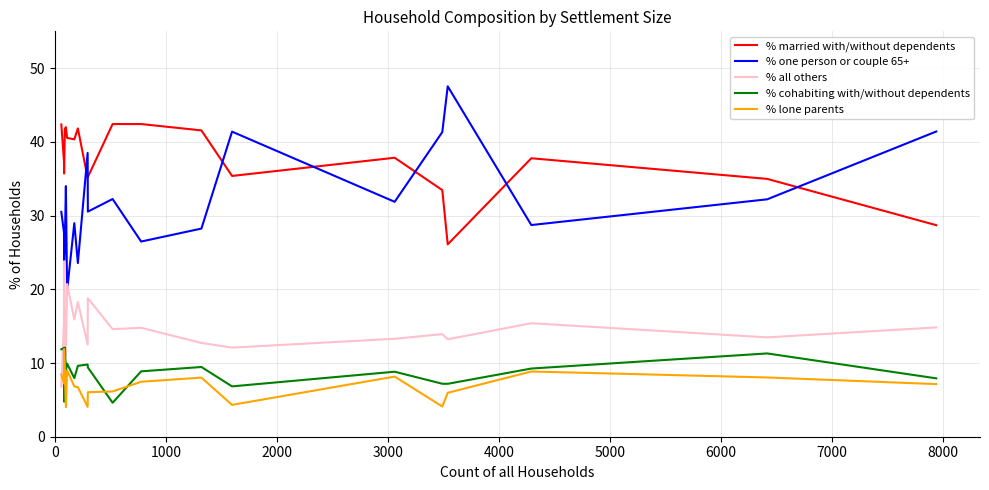

Which series has the widest spread of values?

% one person or couple 65+